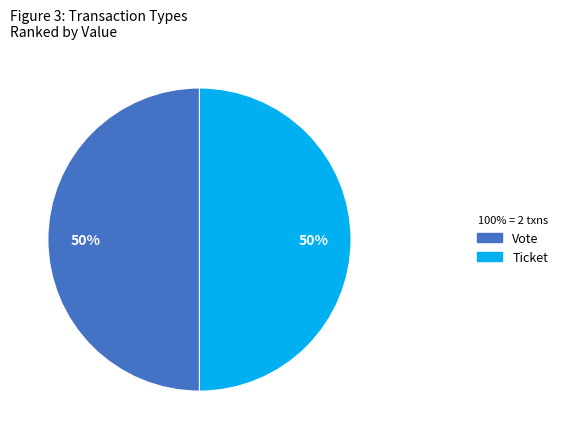

To the nearest percent, what is the average slice percentage?

50%